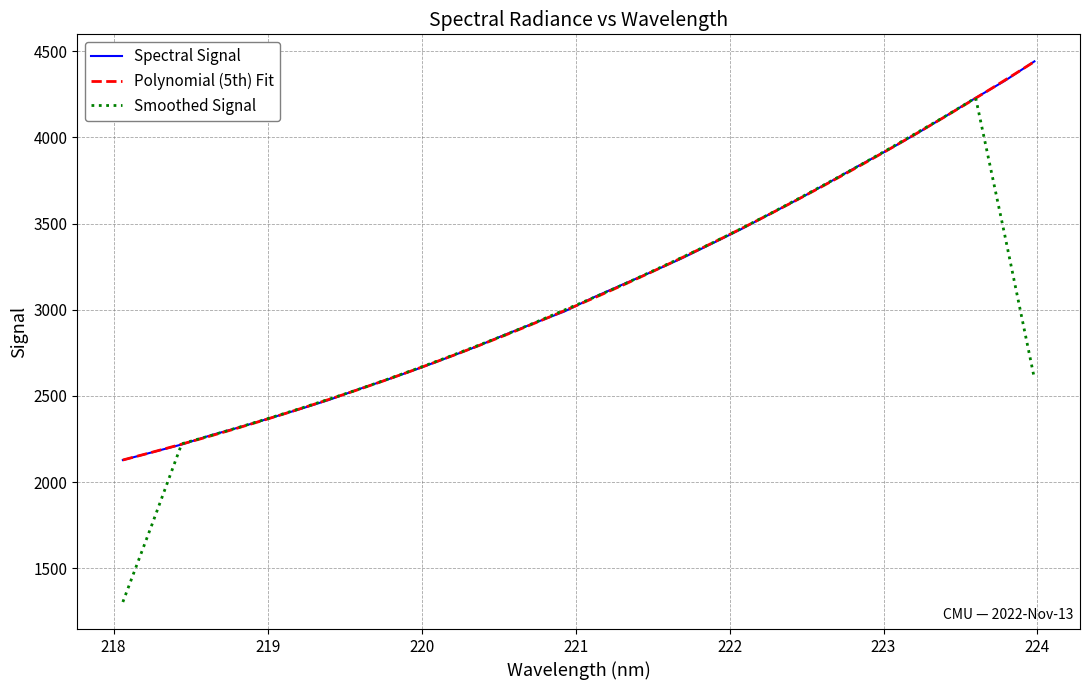

What is the difference between the maximum and minimum values?

2313.8